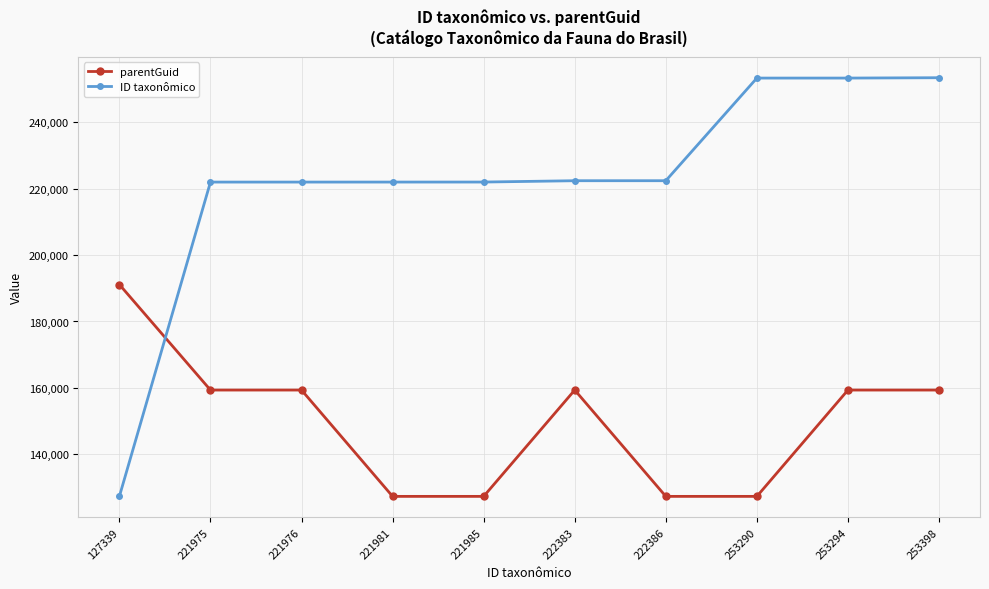

What is the total value across all series at 127339?

318470